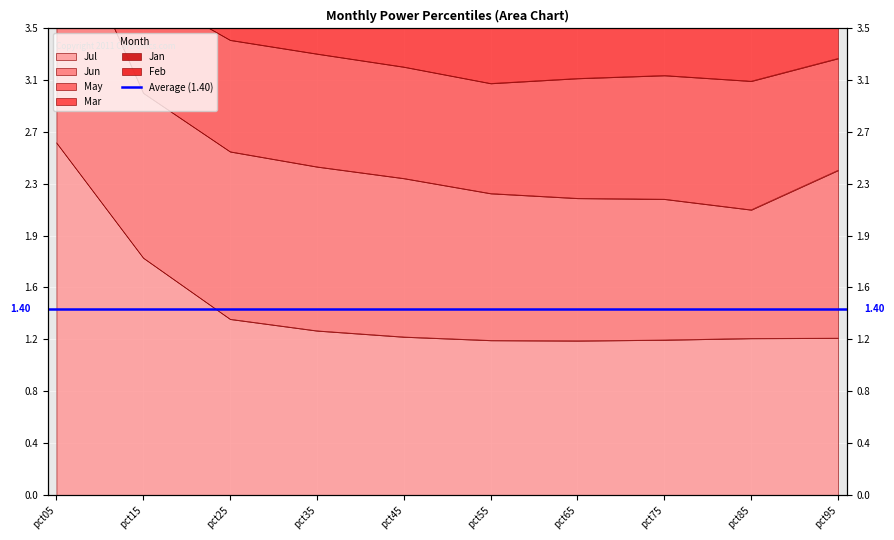

At how many categories does at least one series exceed 9?

1